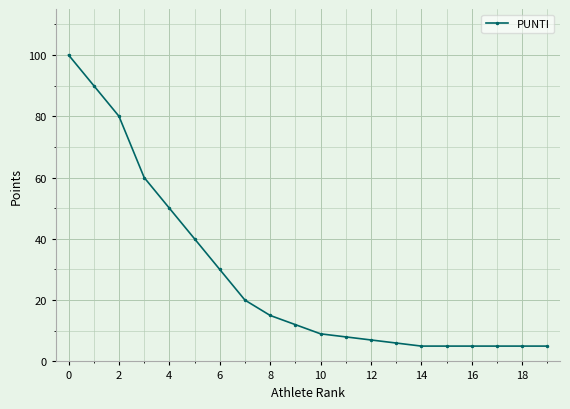

What is the value of the 2nd point from the left?

90